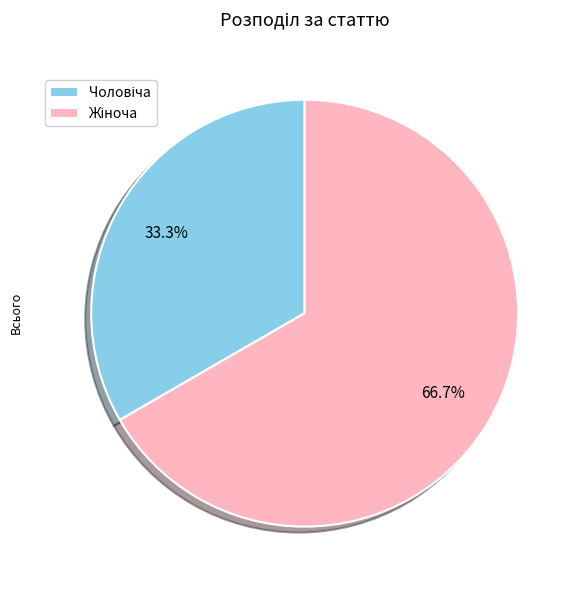

Does any single category account for the majority?

Yes